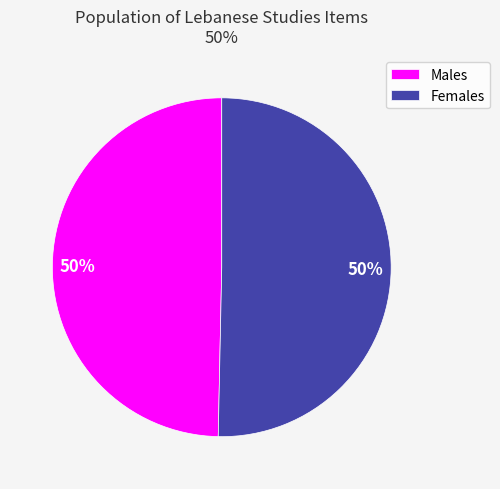

To the nearest percent, what is the average slice percentage?

50%